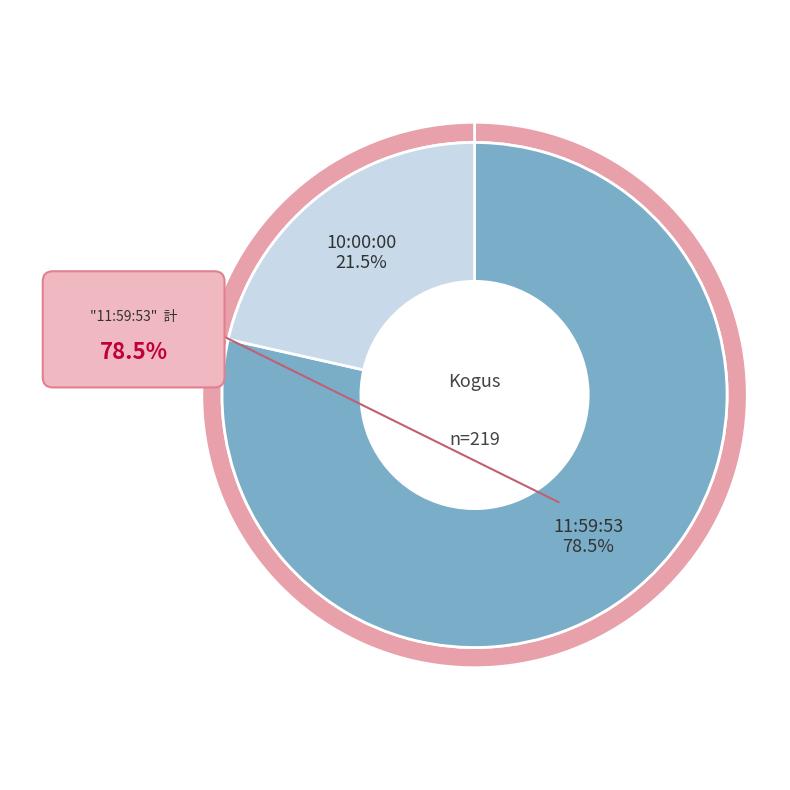

What is the majority slice?

11:59:53